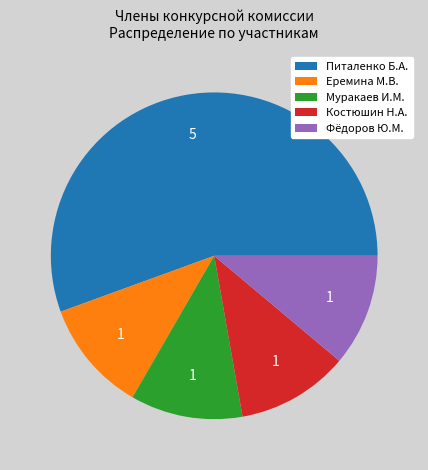

Is it true that Еремина М.В. is 23% of the pie?

False